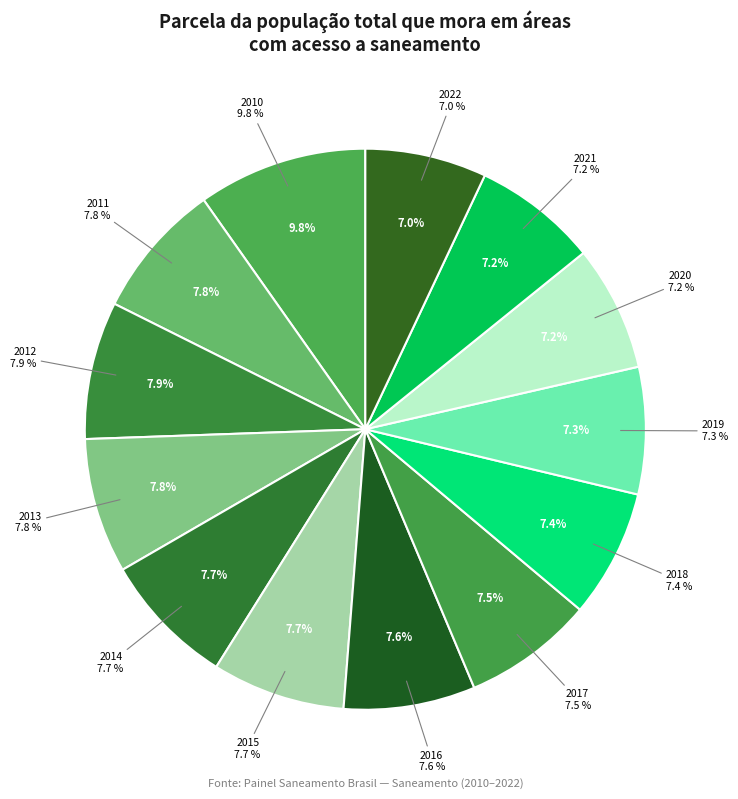

How many segments does this pie chart have?

13